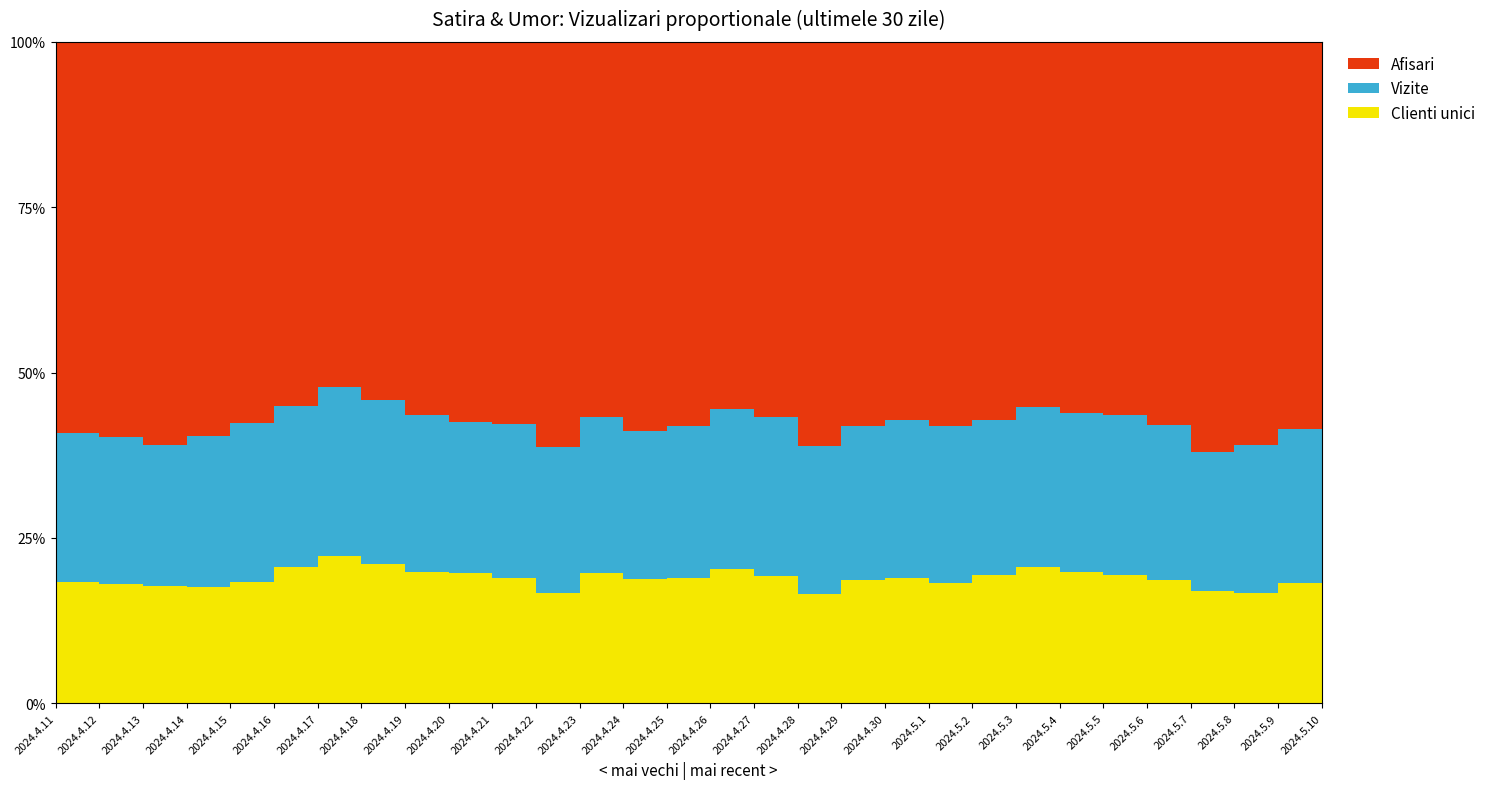

Reading left to right, what are all the values shown in this chart?

Afisari: 2024.4.11=111536	2024.4.12=135865	2024.4.13=130594	2024.4.14=148168	2024.4.15=154190	2024.4.16=146881	2024.4.17=121594	2024.4.18=97343	2024.4.19=84216	2024.4.20=74645	2024.4.21=152859	2024.4.22=226783	2024.4.23=170620	2024.4.24=121709	2024.4.25=133683	2024.4.26=109094	2024.4.27=147207	2024.4.28=202896	2024.4.29=179945	2024.4.30=187313	2024.5.1=155326	2024.5.2=141878	2024.5.3=86290	2024.5.4=97800	2024.5.5=112811	2024.5.6=104115	2024.5.7=120572	2024.5.8=198447	2024.5.9=162528	2024.5.10=99943
Vizite: 2024.4.11=42543	2024.4.12=50351	2024.4.13=45647	2024.4.14=56630	2024.4.15=64287	2024.4.16=64722	2024.4.17=59754	2024.4.18=44555	2024.4.19=35342	2024.4.20=29639	2024.4.21=61618	2024.4.22=82229	2024.4.23=71234	2024.4.24=46283	2024.4.25=52798	2024.4.26=47242	2024.4.27=62320	2024.4.28=74666	2024.4.29=72521	2024.4.30=78587	2024.5.1=63478	2024.5.2=58484	2024.5.3=37821	2024.5.4=42001	2024.5.5=48471	2024.5.6=42268	2024.5.7=41067	2024.5.8=73217	2024.5.9=64548	2024.5.10=38064
Clienti unici: 2024.4.11=34708	2024.4.12=41103	2024.4.13=37998	2024.4.14=43814	2024.4.15=49118	2024.4.16=54858	2024.4.17=52006	2024.4.18=37888	2024.4.19=29650	2024.4.20=25661	2024.4.21=49928	2024.4.22=61685	2024.4.23=59202	2024.4.24=38839	2024.4.25=43623	2024.4.26=39963	2024.4.27=50117	2024.4.28=54811	2024.4.29=57612	2024.4.30=61902	2024.5.1=48700	2024.5.2=48086	2024.5.3=32334	2024.5.4=34546	2024.5.5=38791	2024.5.6=33568	2024.5.7=33001	2024.5.8=54244	2024.5.9=50304	2024.5.10=30815